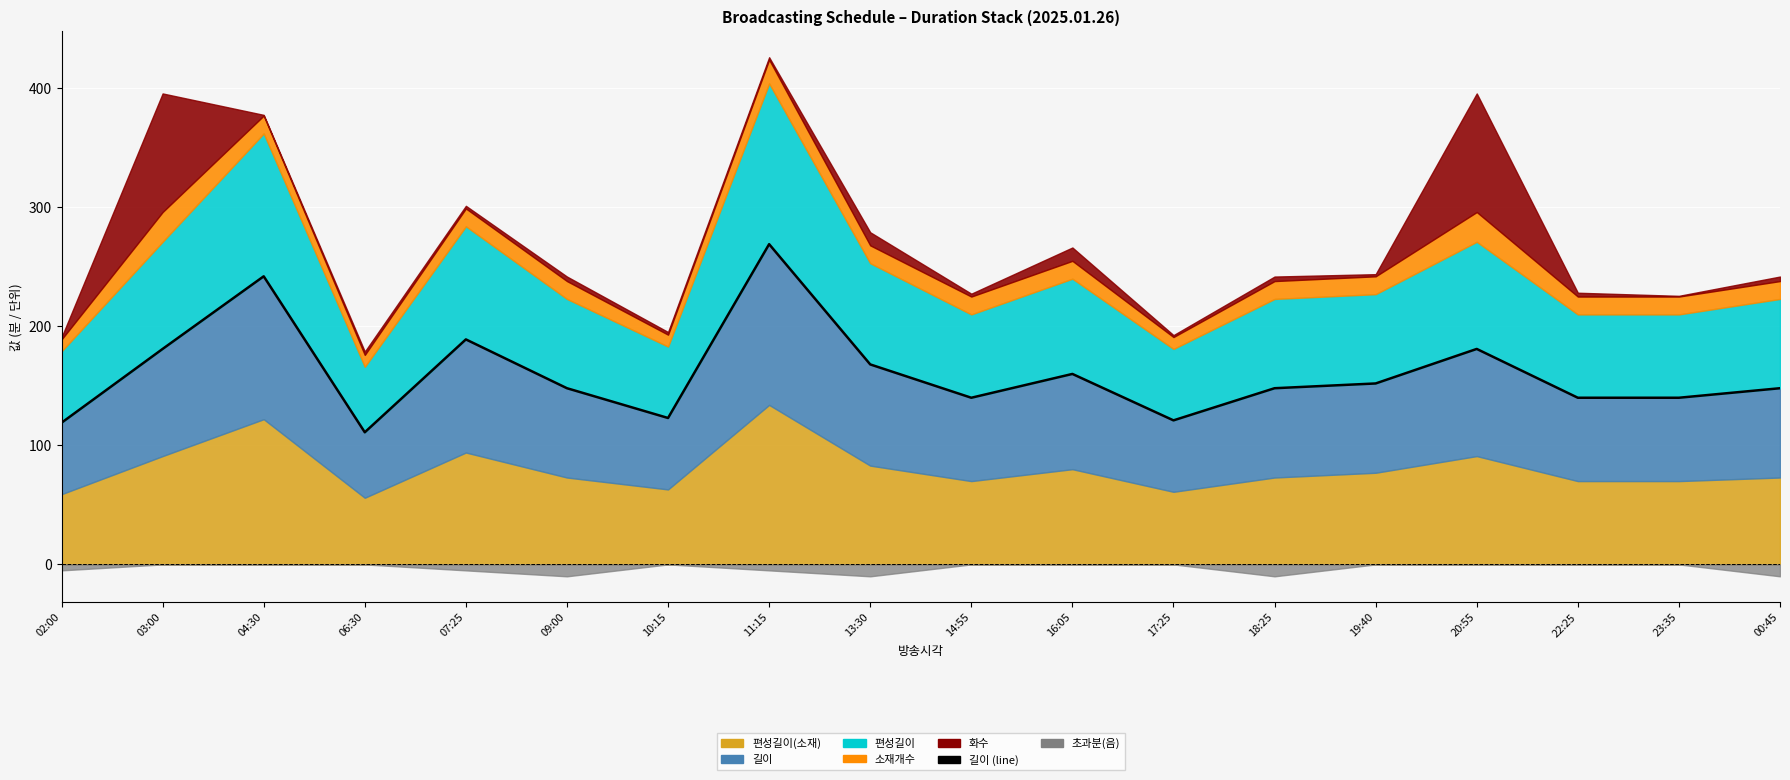

What is the difference between the second highest and minimum values?

131